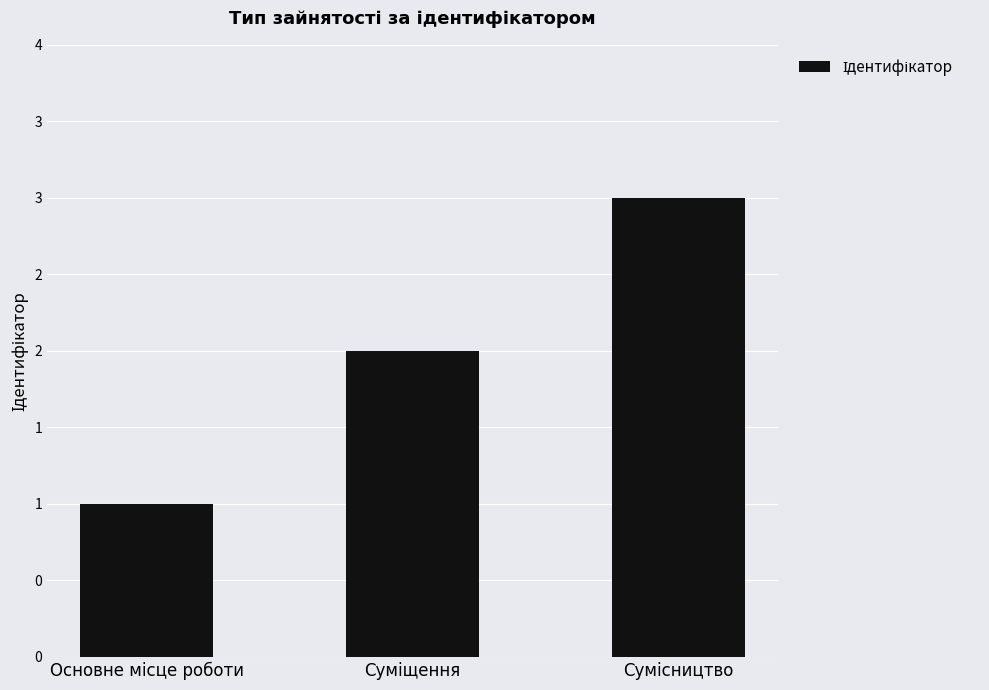

Does the chart contain any negative values?

No